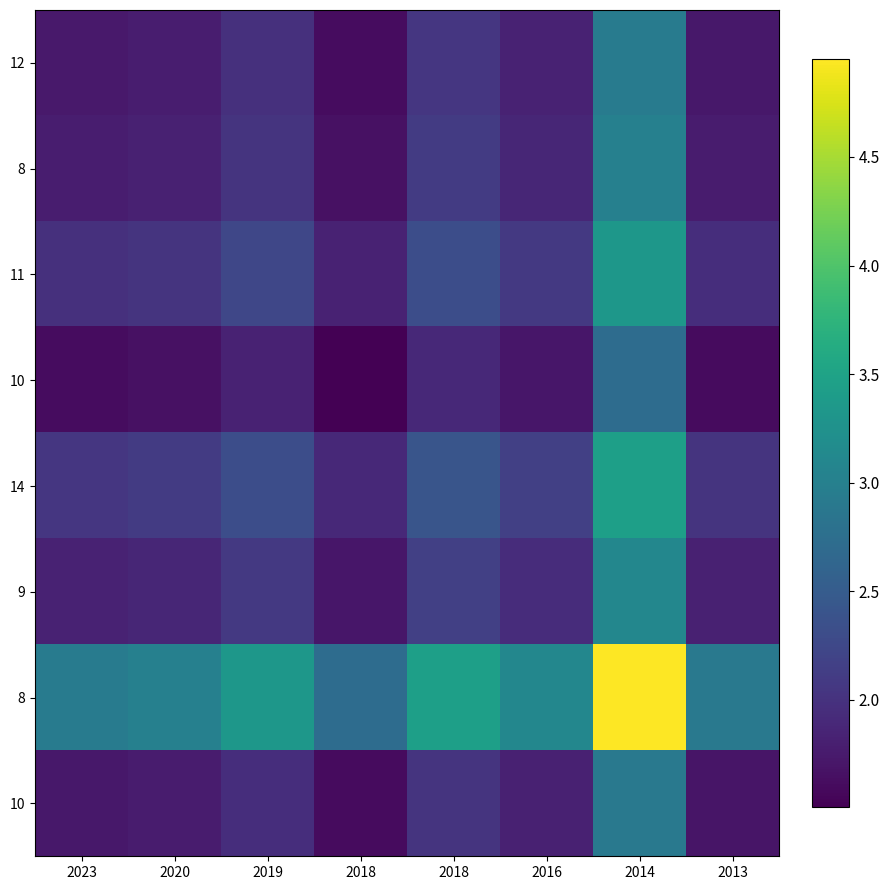

How many distinct data groups are displayed?

8